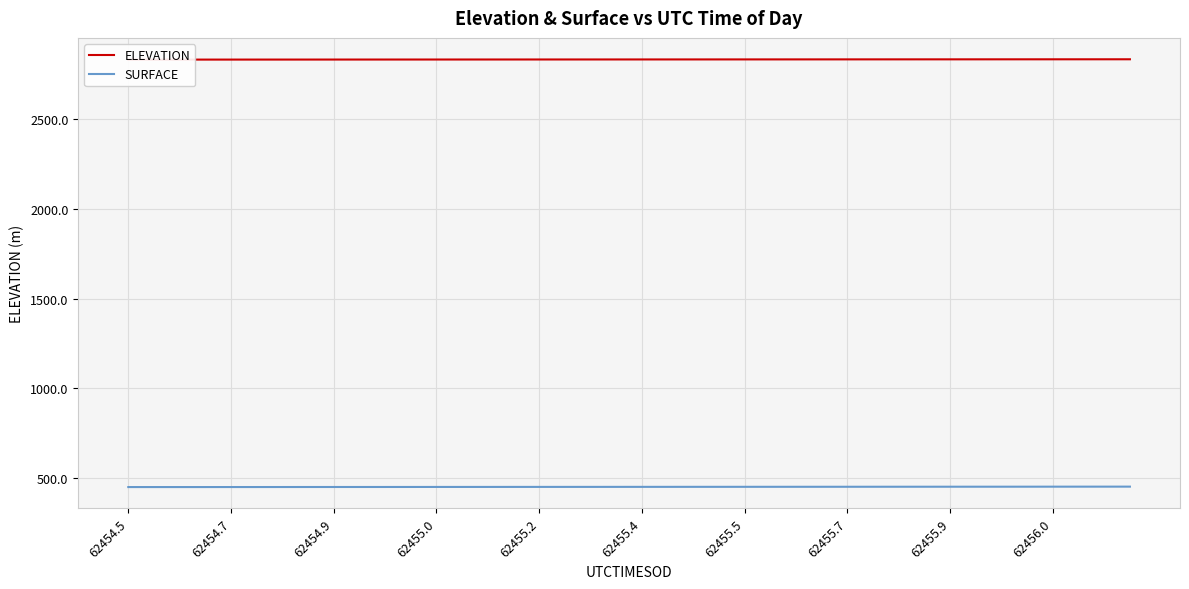

Is it true that ELEVATION equals 1354.8 at 19?

False